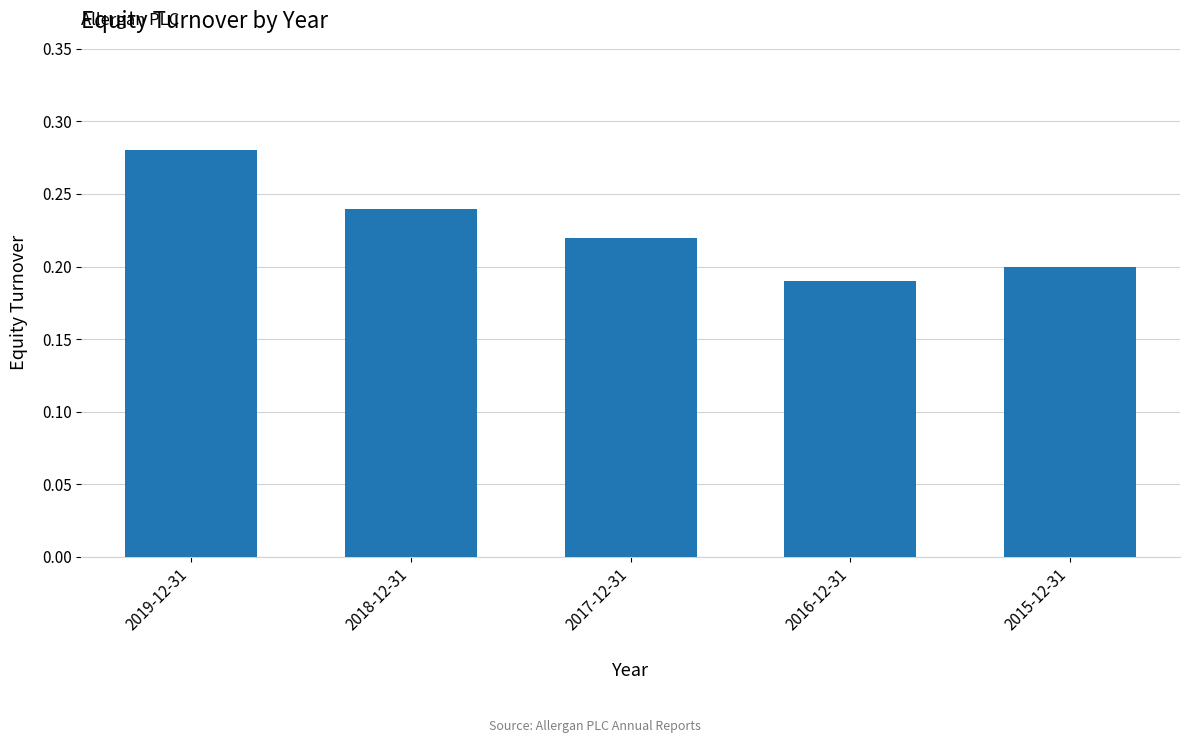

What is the sum of the values at 2016-12-31 and 2015-12-31?

0.4